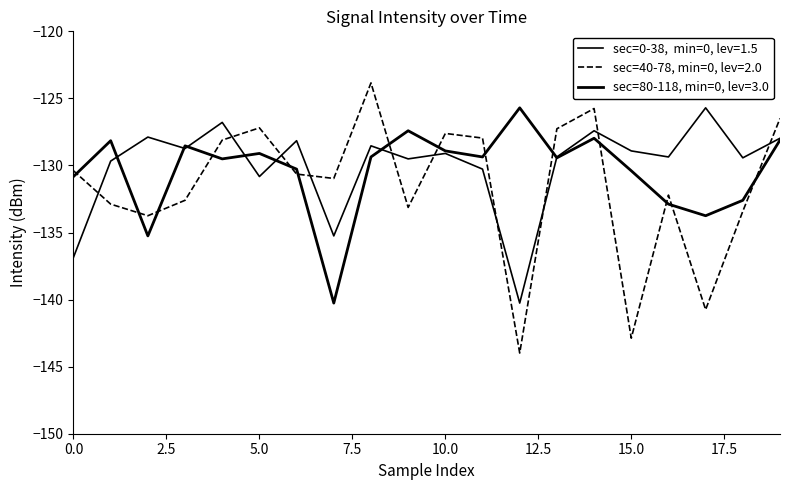

Does the chart have visible grid lines?

No